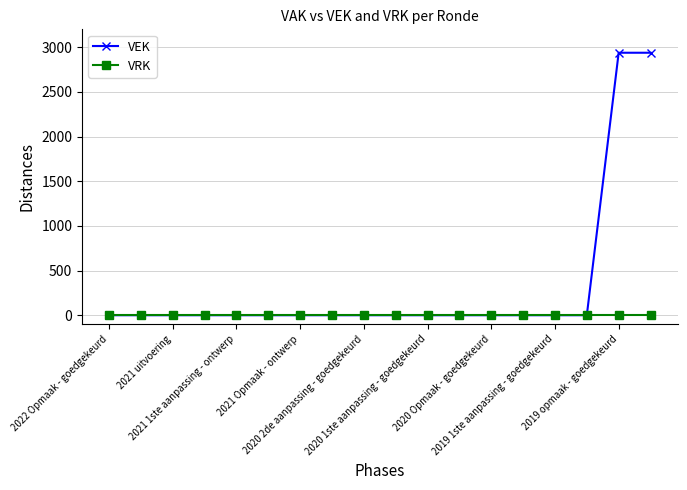

What is the difference between the maximum and minimum values in the VEK series?

2938